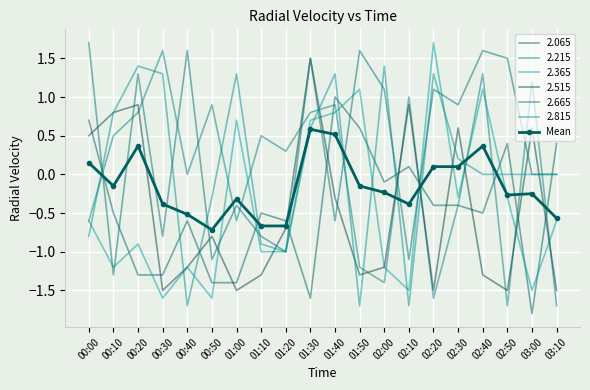

What is the minimum value shown in the chart?

-1.8